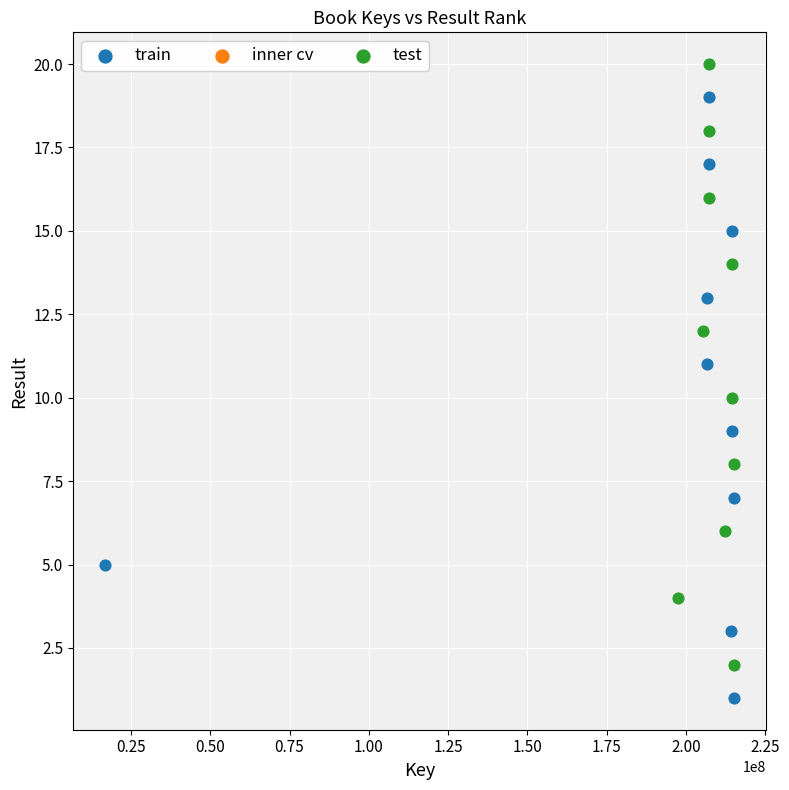

Which series reaches the minimum Y coordinate?

train